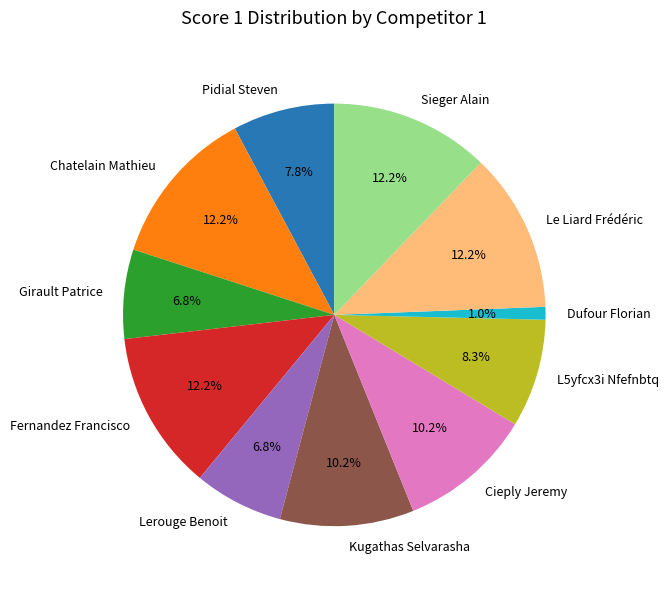

What is the smallest slice in the pie chart?

Dufour Florian